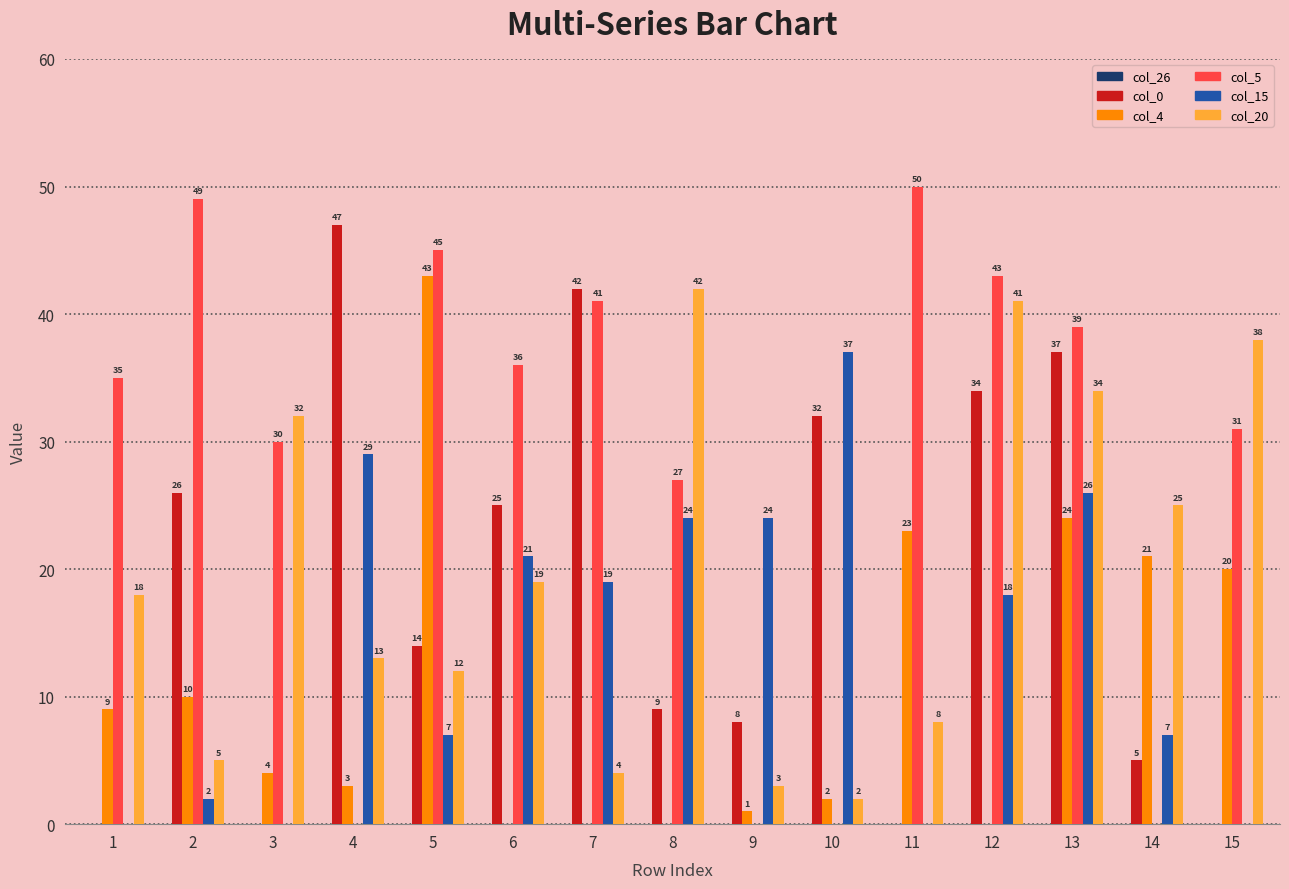

What is the total value across all series at 13?

160